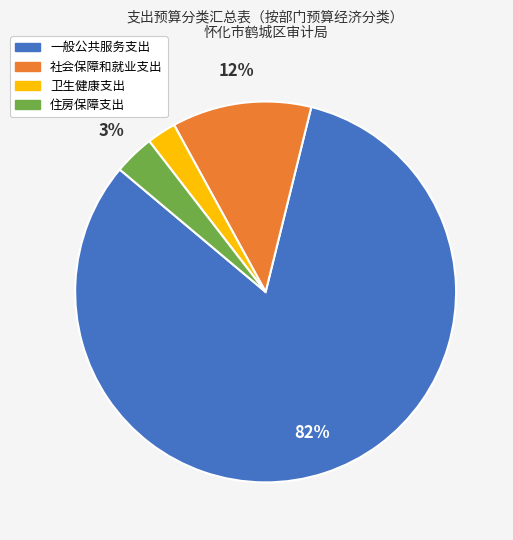

True or false: 住房保障支出 accounts for 3% of the total.

True